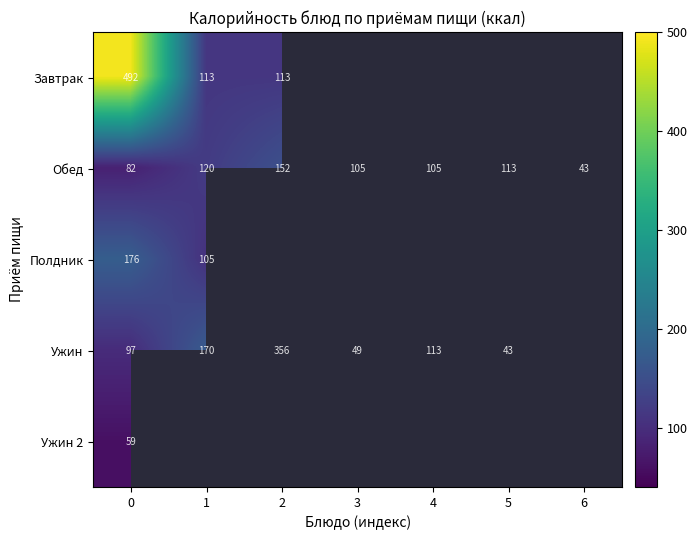

Read the Обед value at 6.

43.0